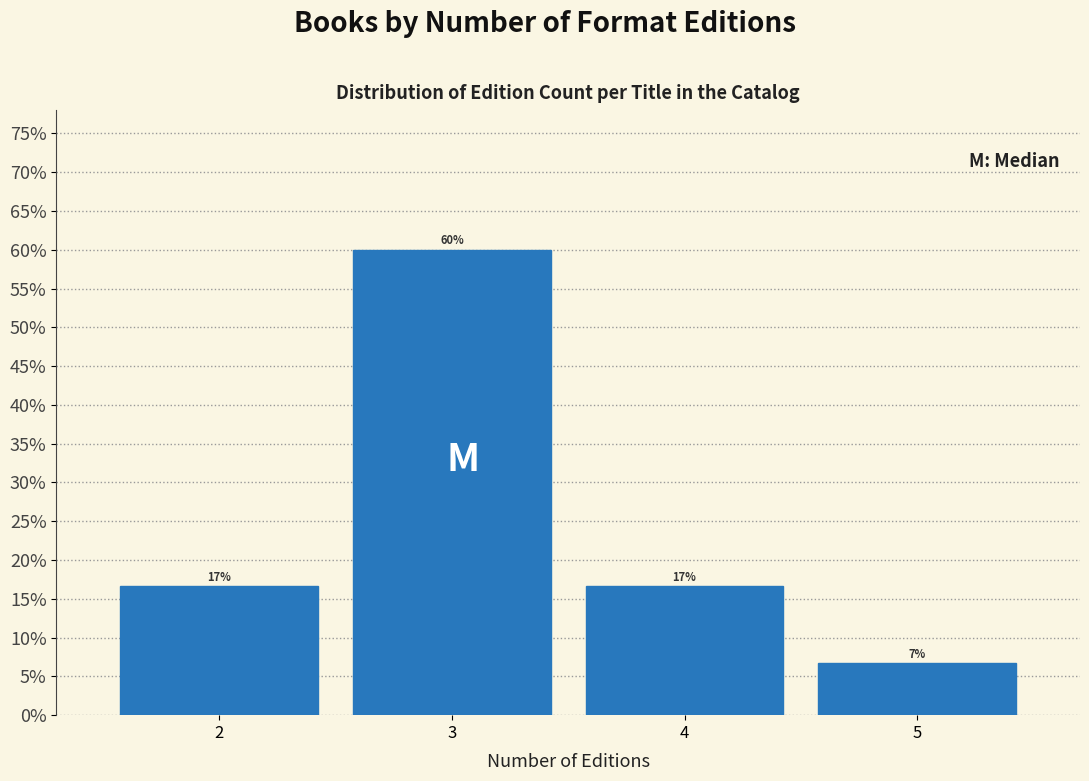

Are the bars horizontal?

No